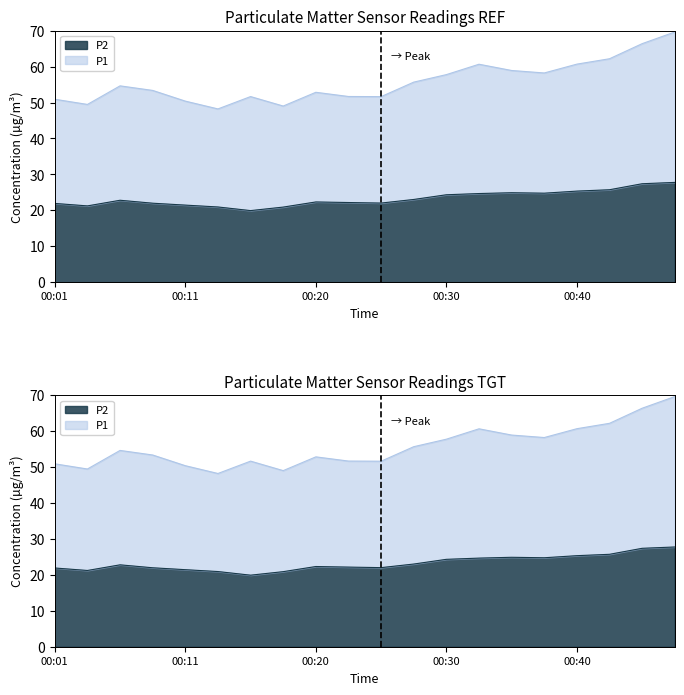

Which series has the largest range (max minus min)?

P1